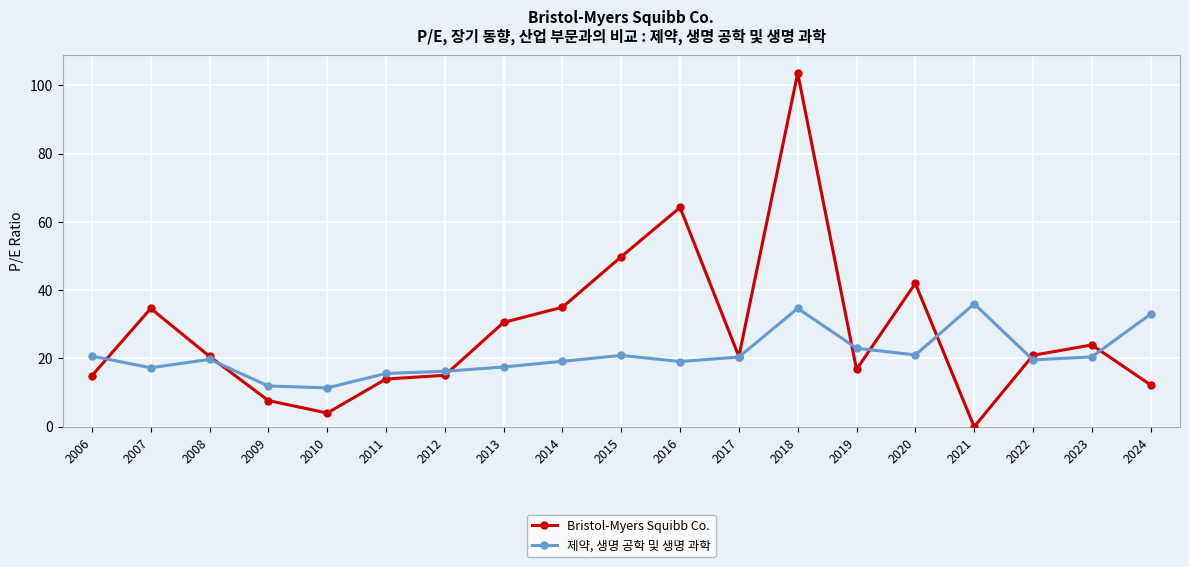

Does the chart have visible grid lines?

Yes